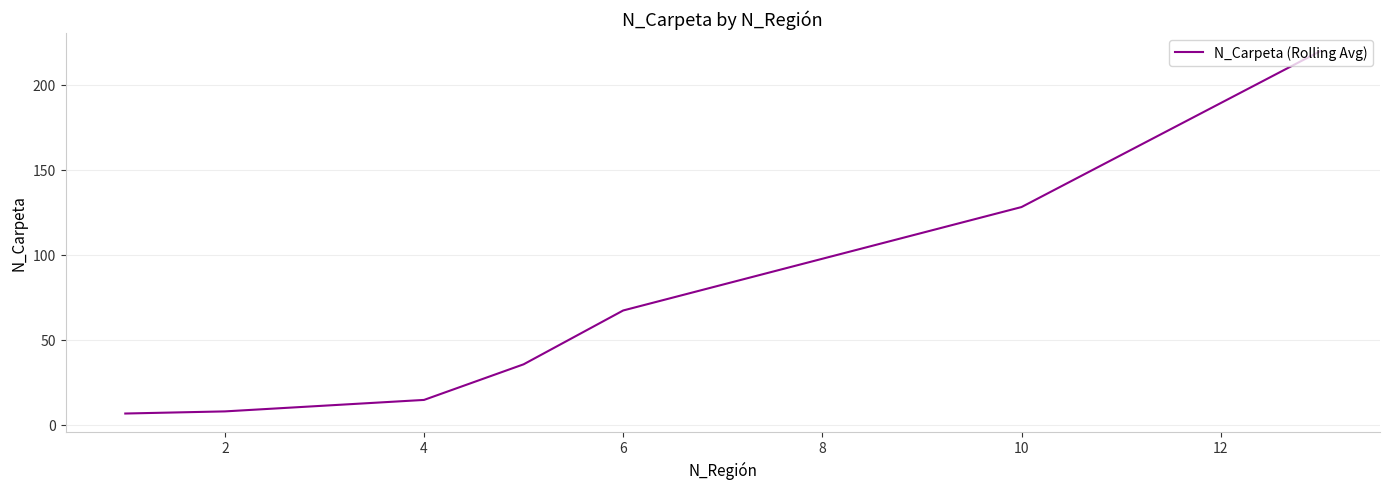

True or false: the data has more than 2 interior local peaks.

False